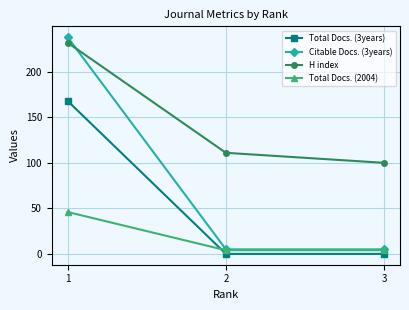

Which series has the largest total across all categories?

H index